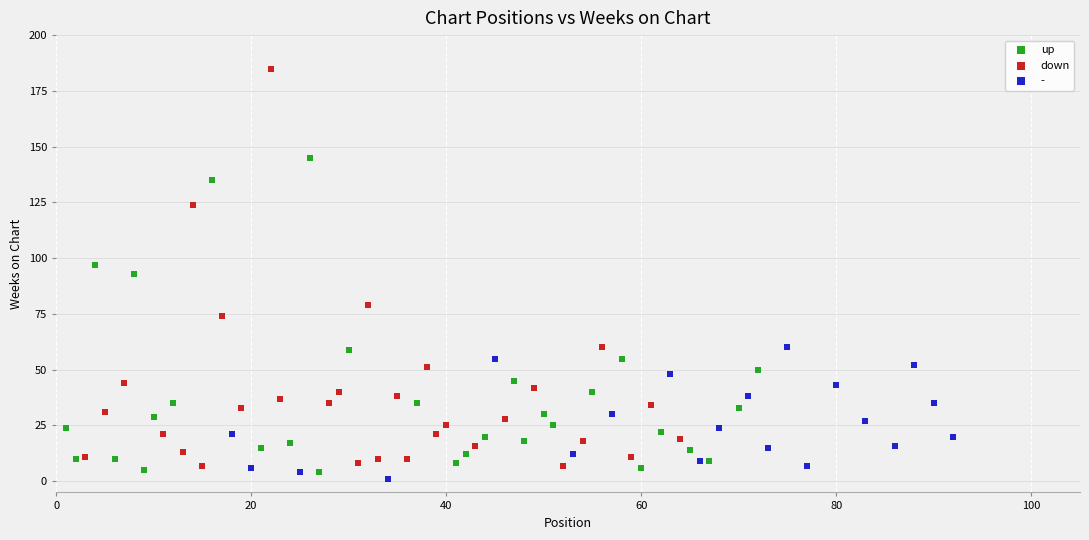

Which series has the largest Y range (max minus min)?

down